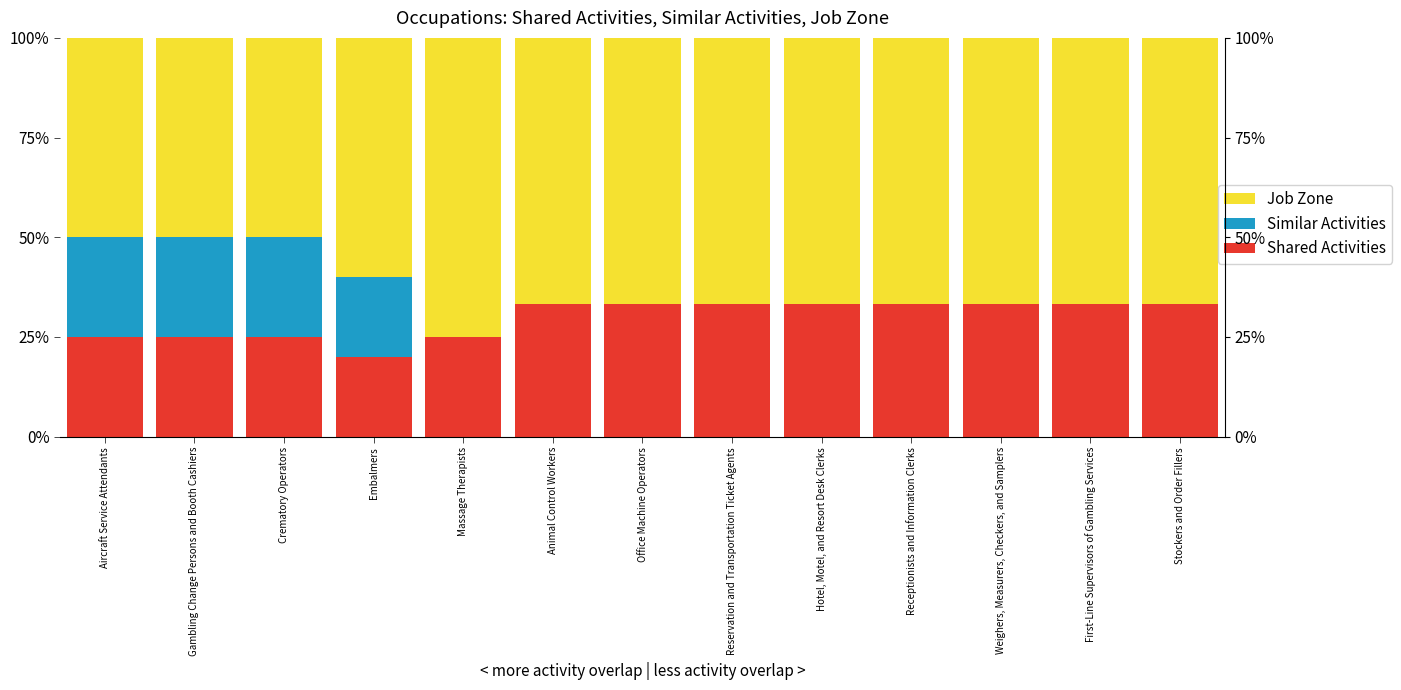

Which series has the largest total across all categories?

Job Zone